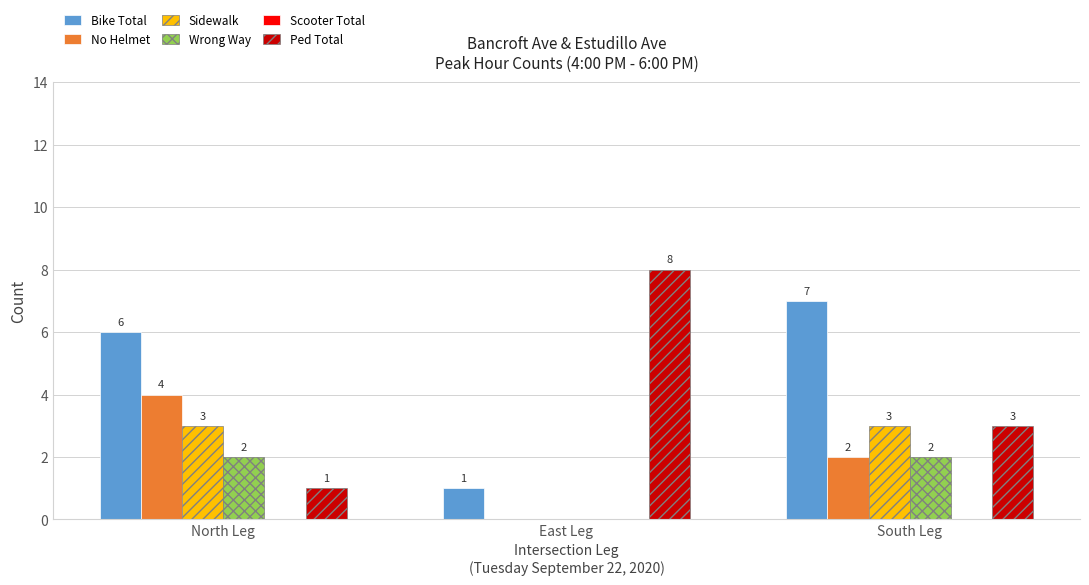

Which series changed the most between North Leg and East Leg?

Ped Total